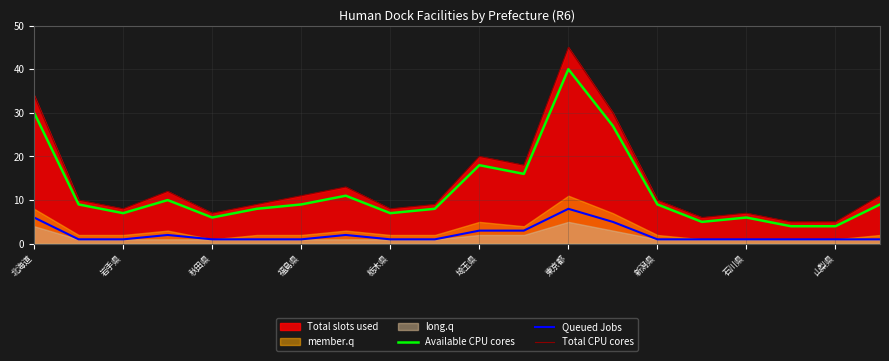

The Total CPU cores series shows 11 at 福島県. True or false?

True